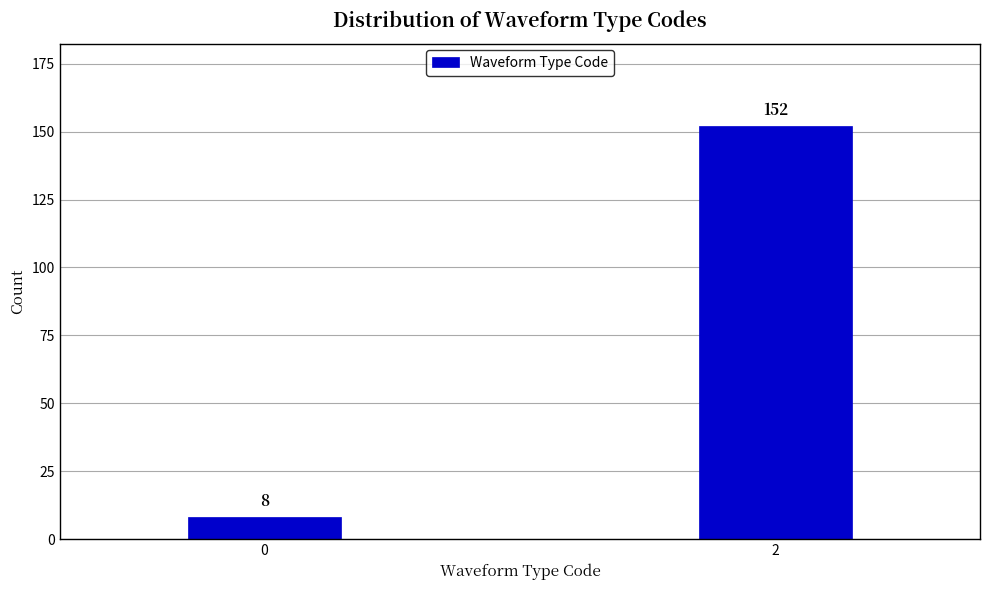

Reading right to left, what are all the values shown in this chart?

152	8